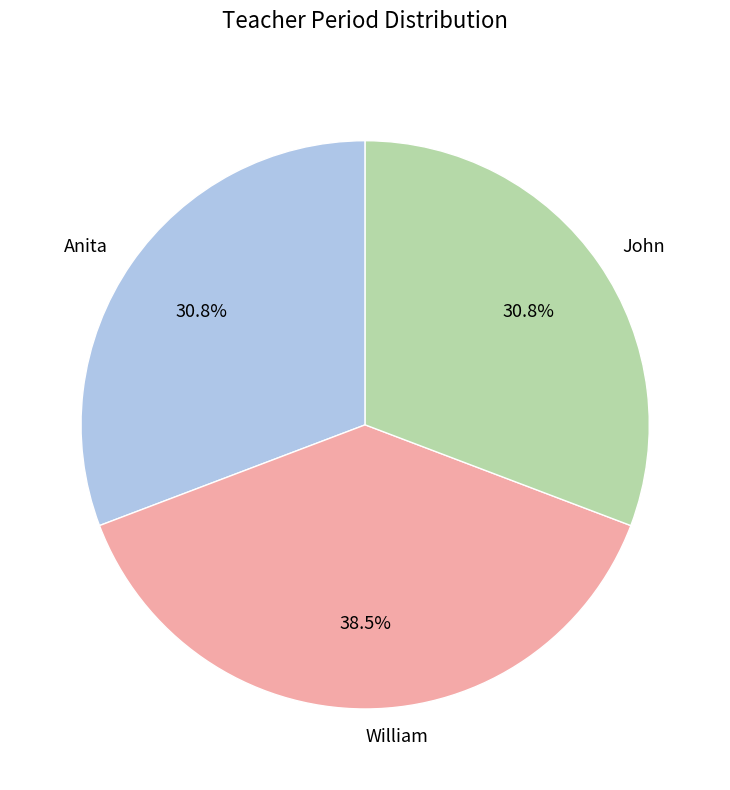

Count the number of slices in the pie.

3